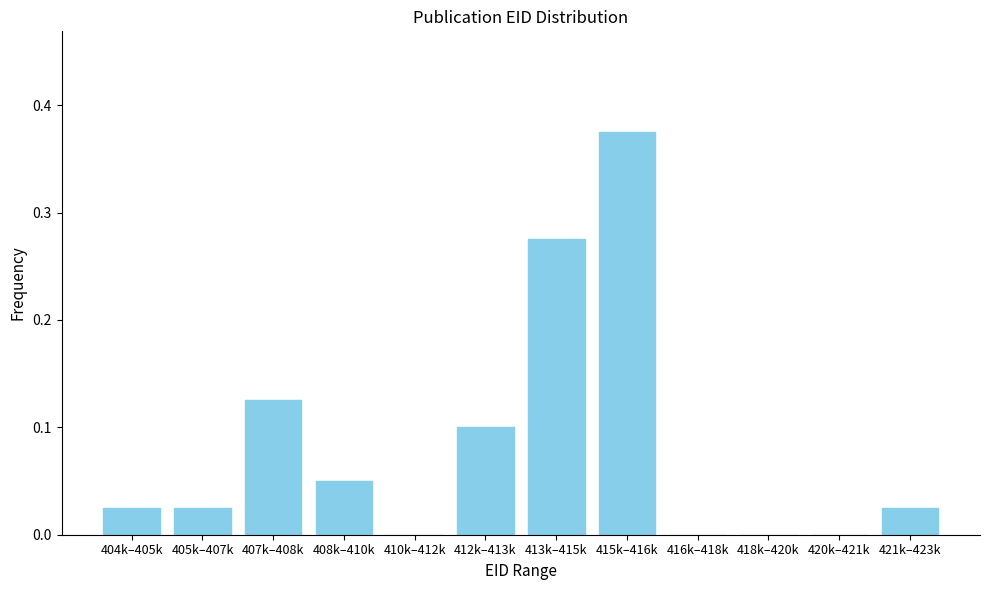

What is the sum of all values?

1.0